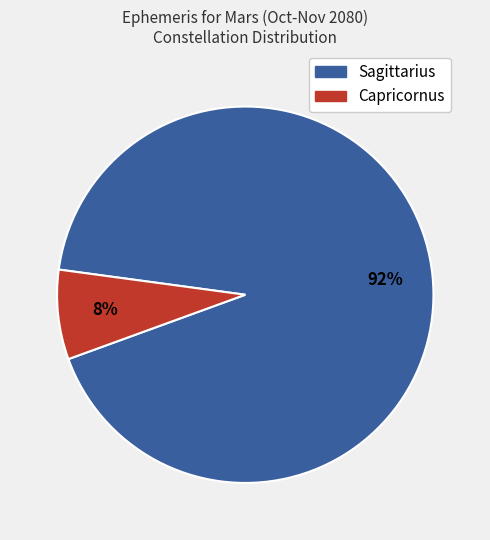

Is there any slice that represents more than half of the pie?

Yes